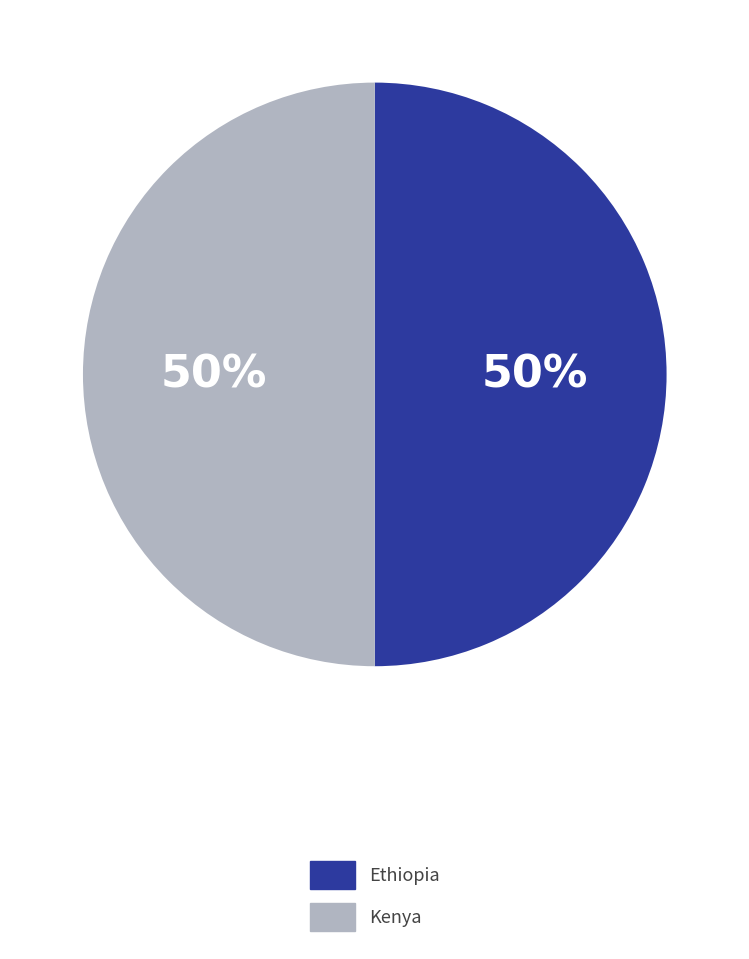

How many slices are in this pie chart?

2